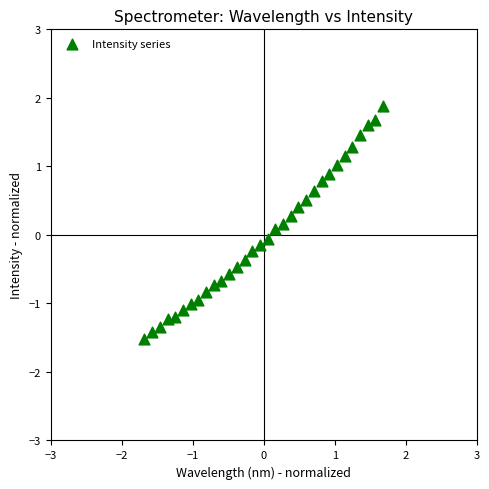

What is the range of X values (max minus min)?

3.4